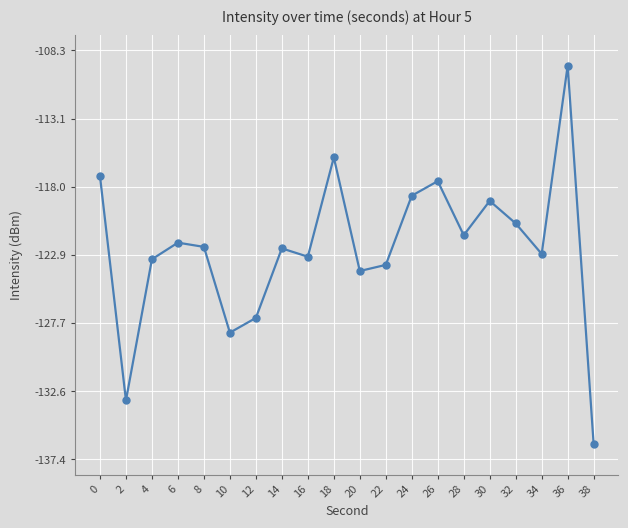

What is the sum of all values?

-2448.2